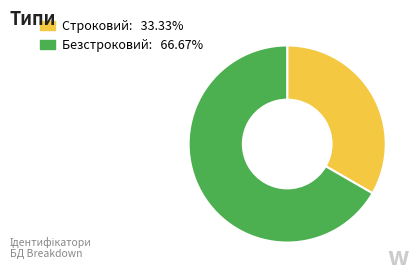

Count the number of slices in the pie.

2